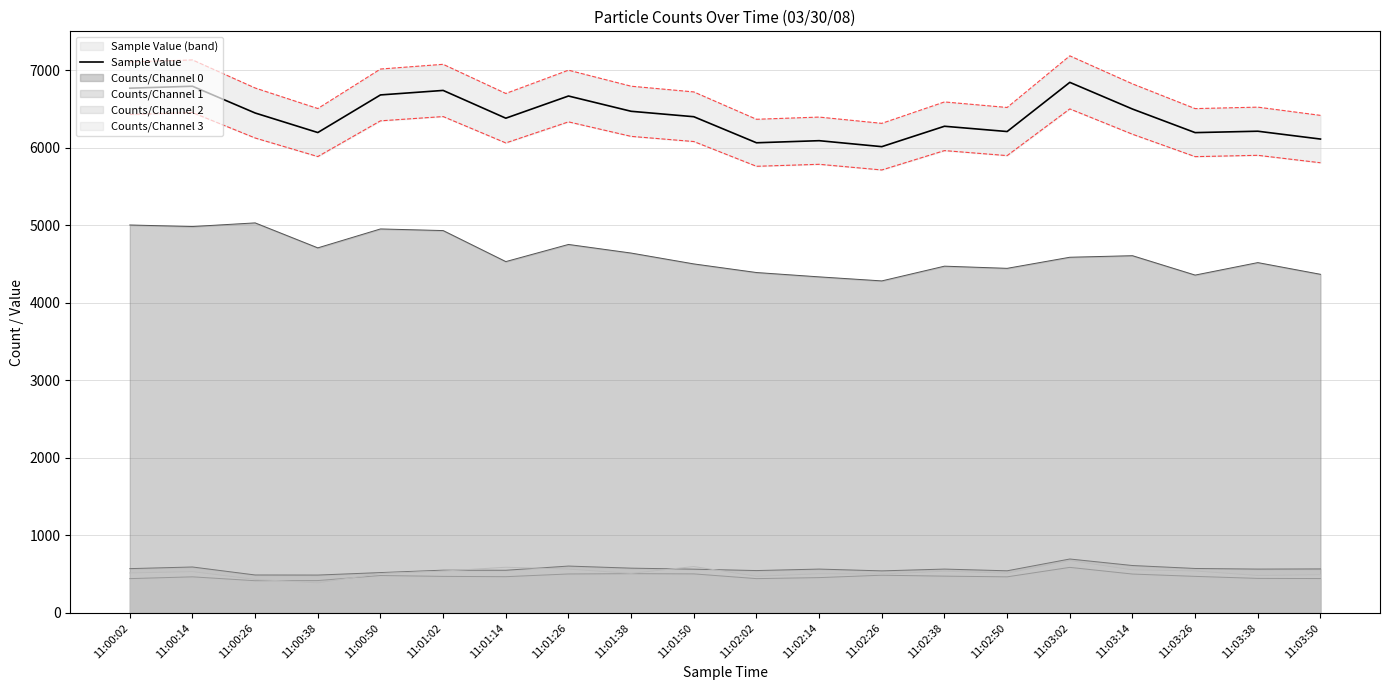

What is the average value?

6402